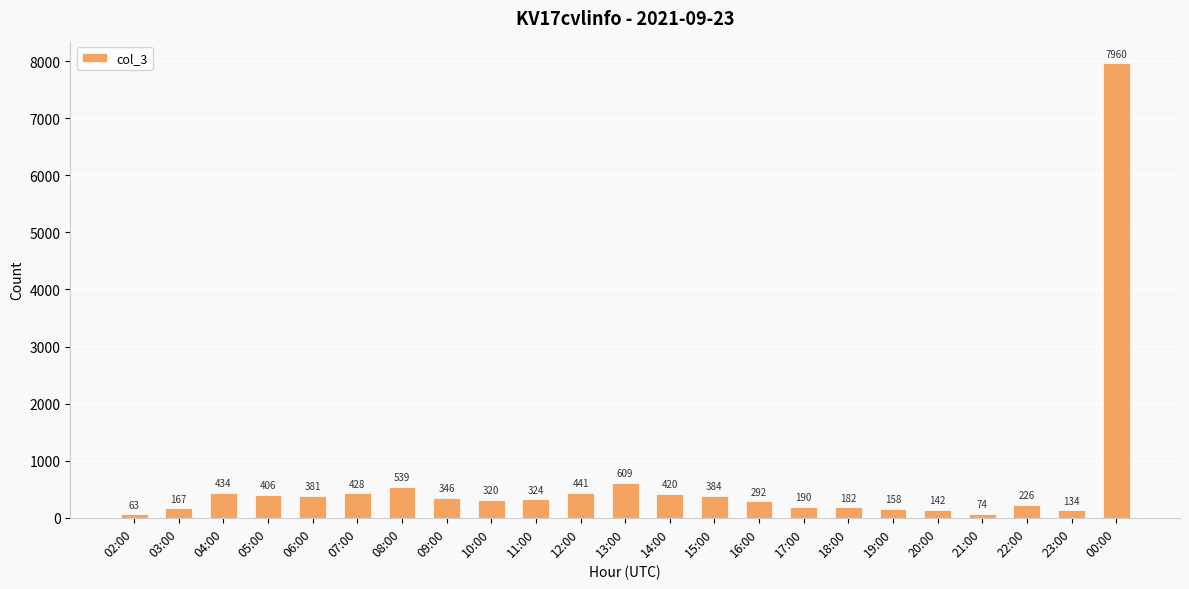

Are the bars horizontal?

No